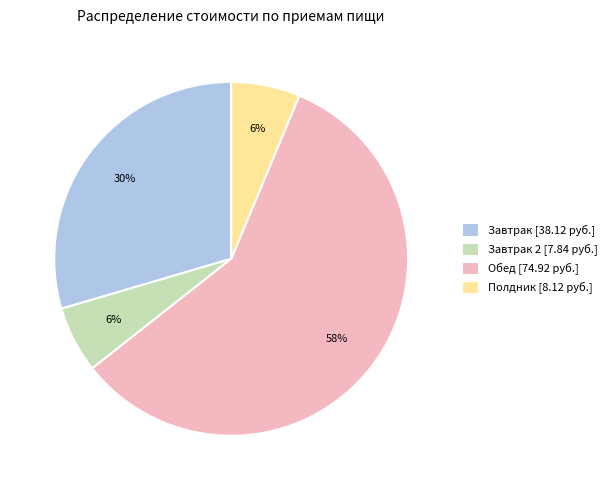

The Обед [74.92 руб.] slice represents 58% of the pie. True or false?

True